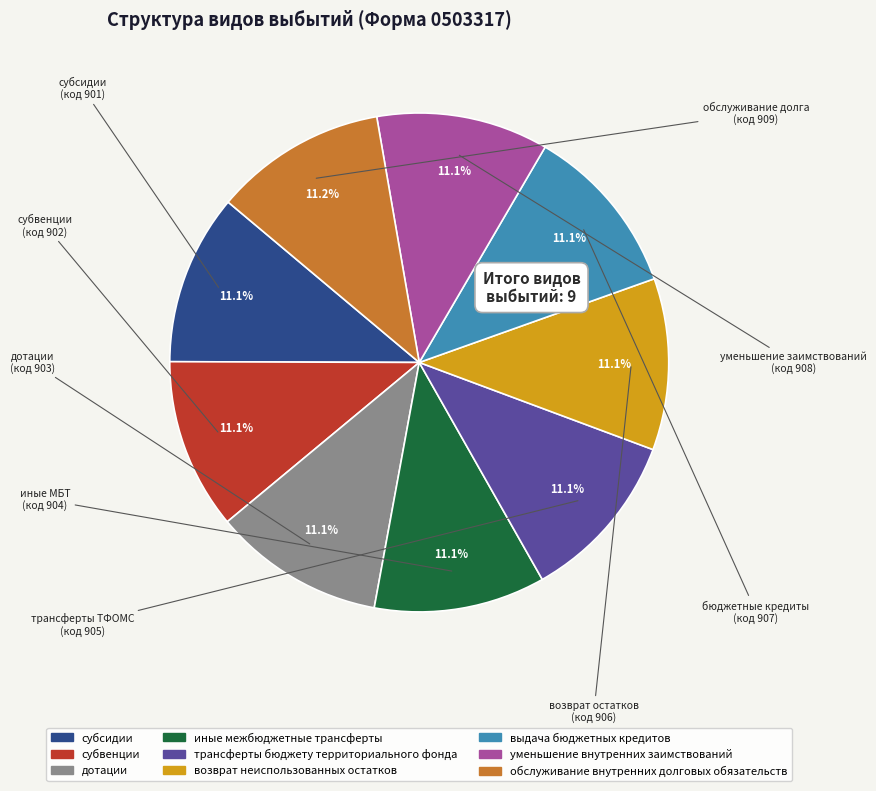

Is there any slice that represents more than half of the pie?

No